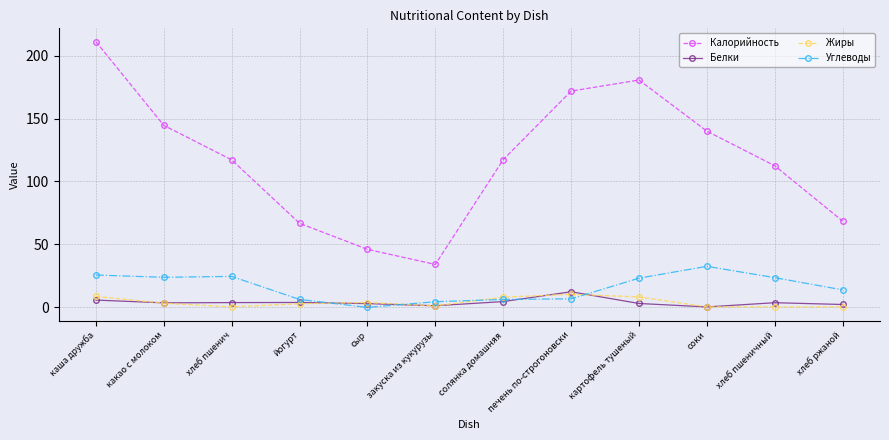

Is this an area chart (filled region under the line)?

No